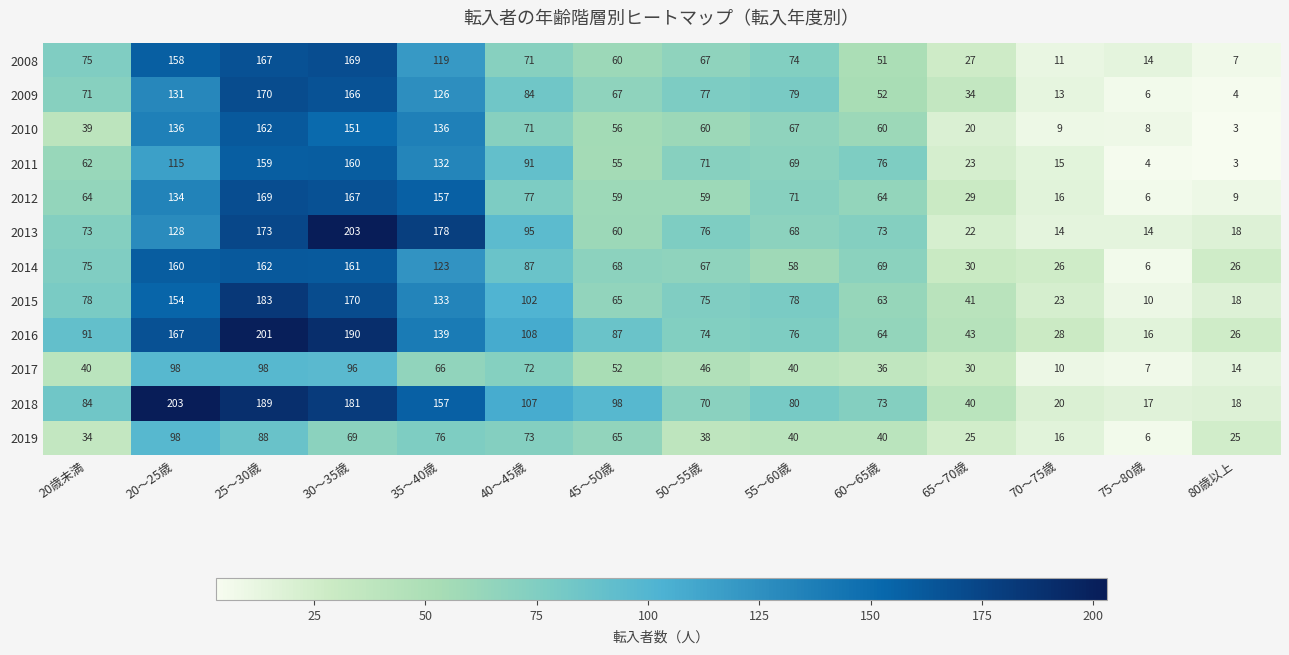

Which category has the lowest value in the 2010 series?

80歳以上